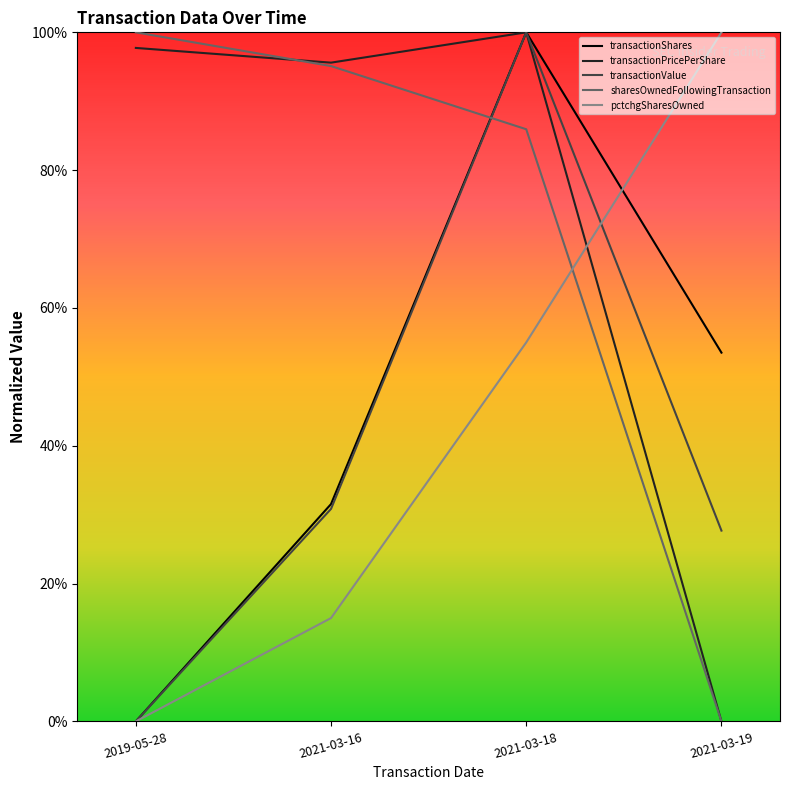

The pctchgSharesOwned series shows 0.2 at 2021-03-16. True or false?

False